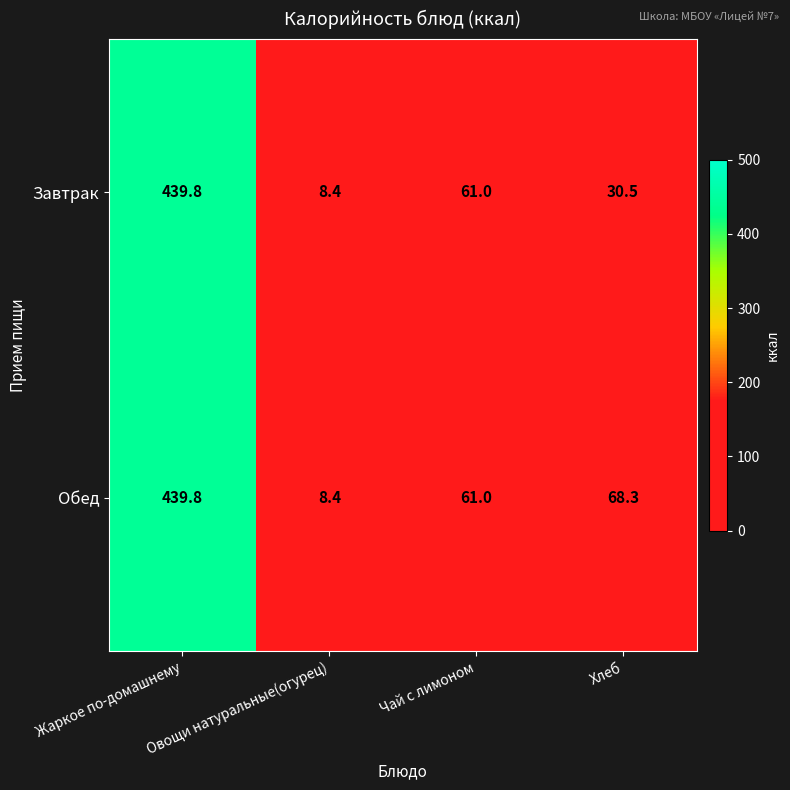

Which series changed the most between Жаркое по-домашнему and Хлеб?

Завтрак